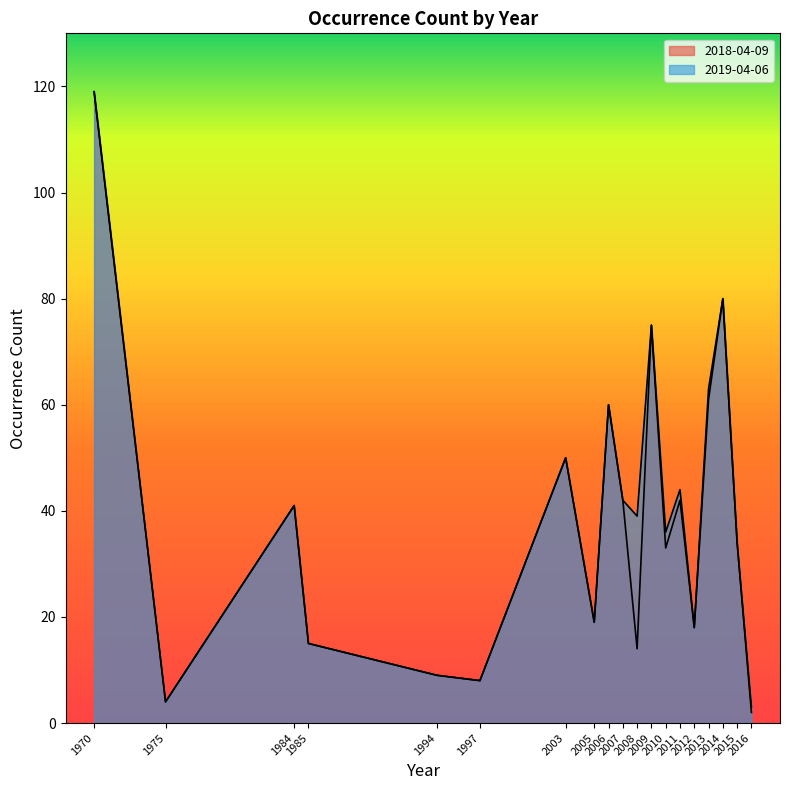

True or false: 2018-04-09 and 2019-04-06 cross at least once.

False